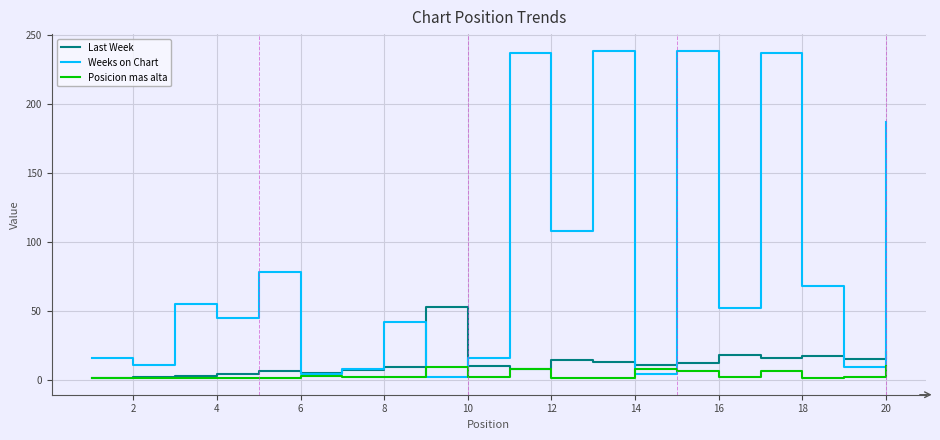

Which series has the widest spread of values?

Weeks on Chart